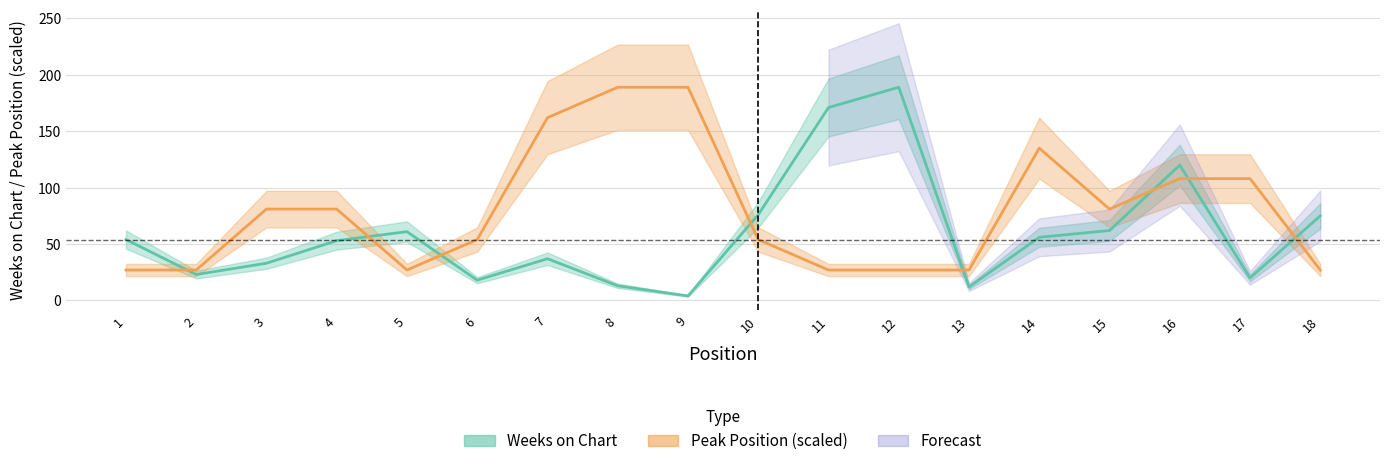

What is the average value of the Peak Position (scaled) series?

80